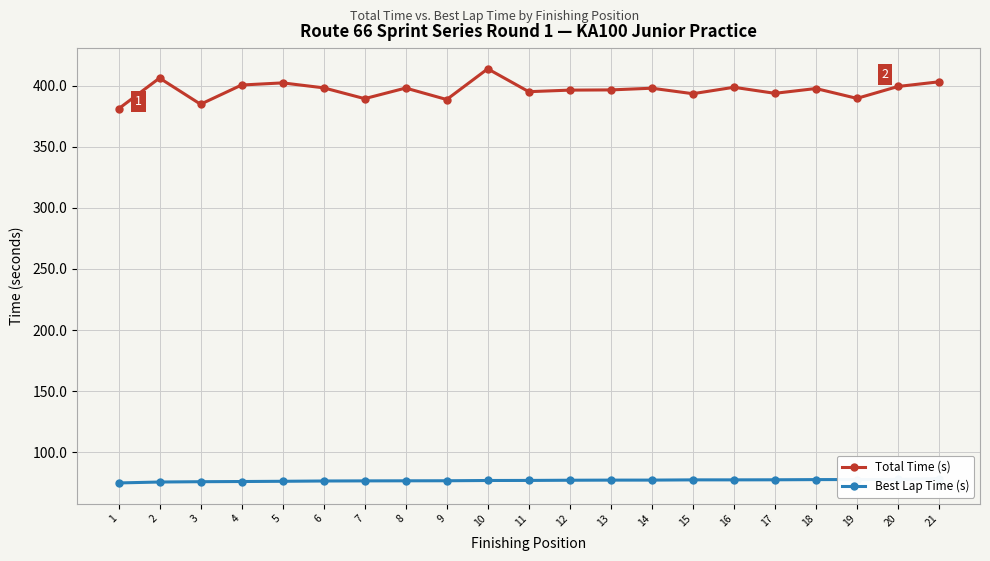

Is the value of Best Lap Time (s) at 3 greater than the value of Total Time (s) at 1?

No